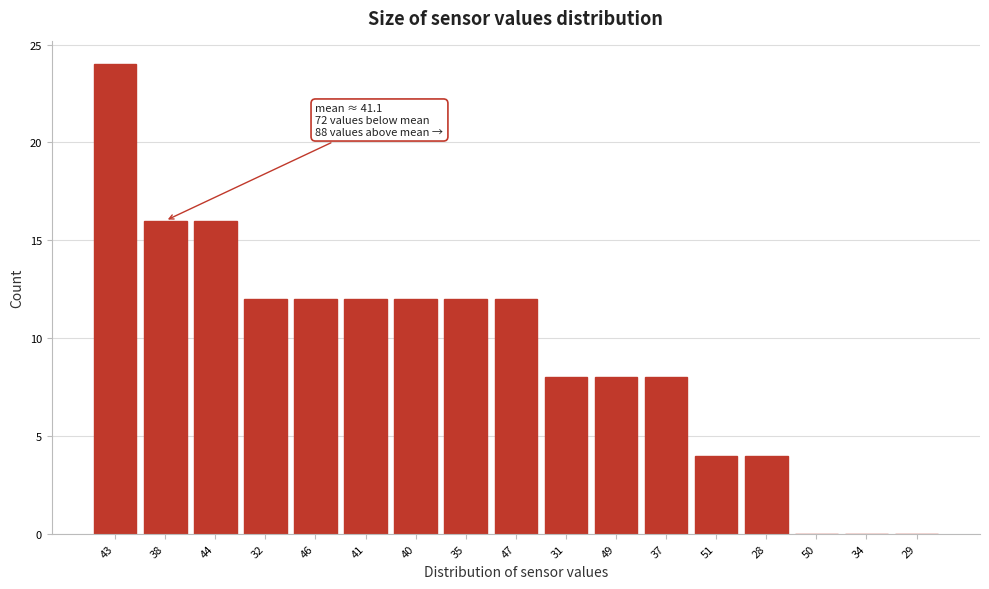

Reading right to left, what are all the values shown in this chart?

29=0	34=0	50=0	28=4	51=4	37=8	49=8	31=8	47=12	35=12	40=12	41=12	46=12	32=12	44=16	38=16	43=24